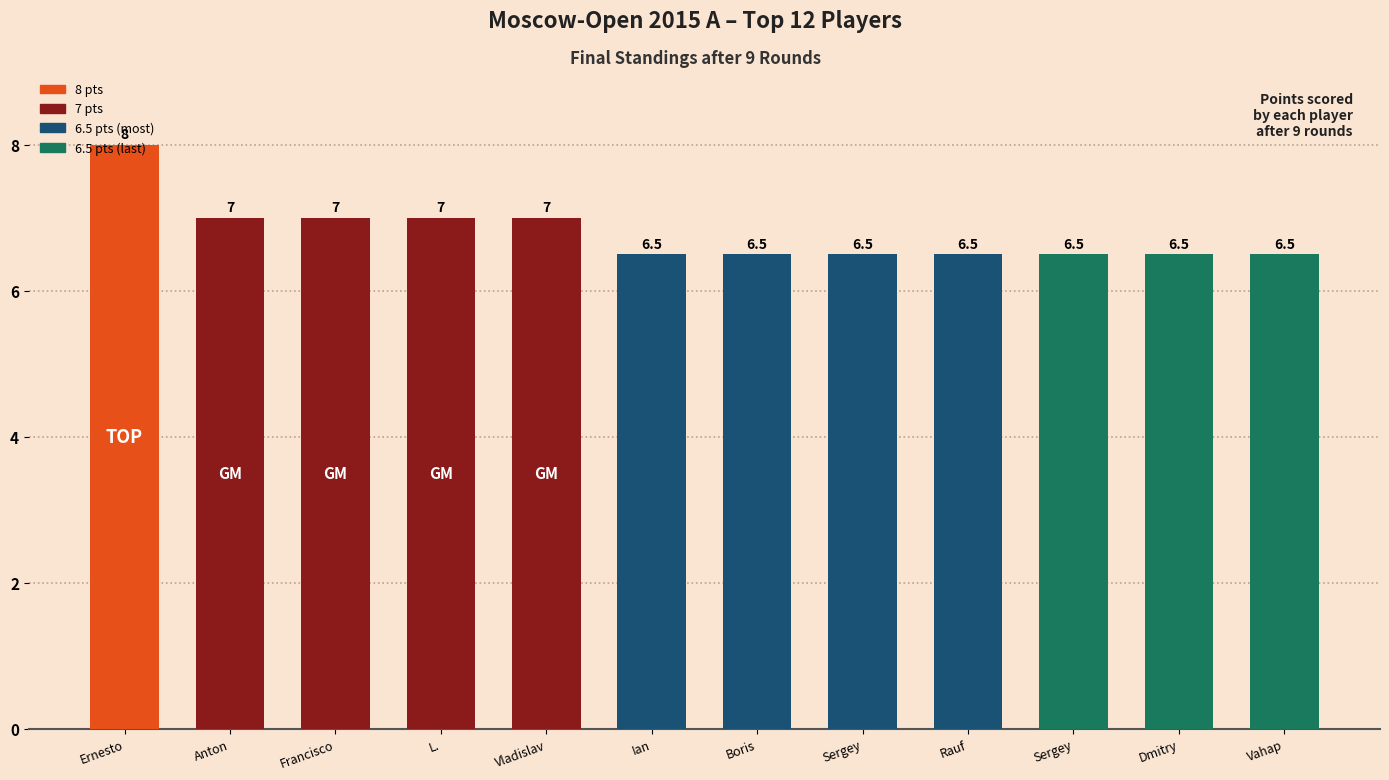

What is the sum of all values?

81.5